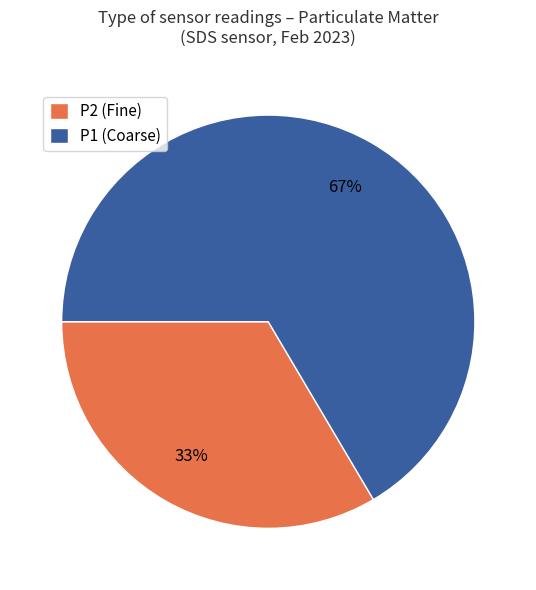

Which slice is the smallest?

P2 (Fine)